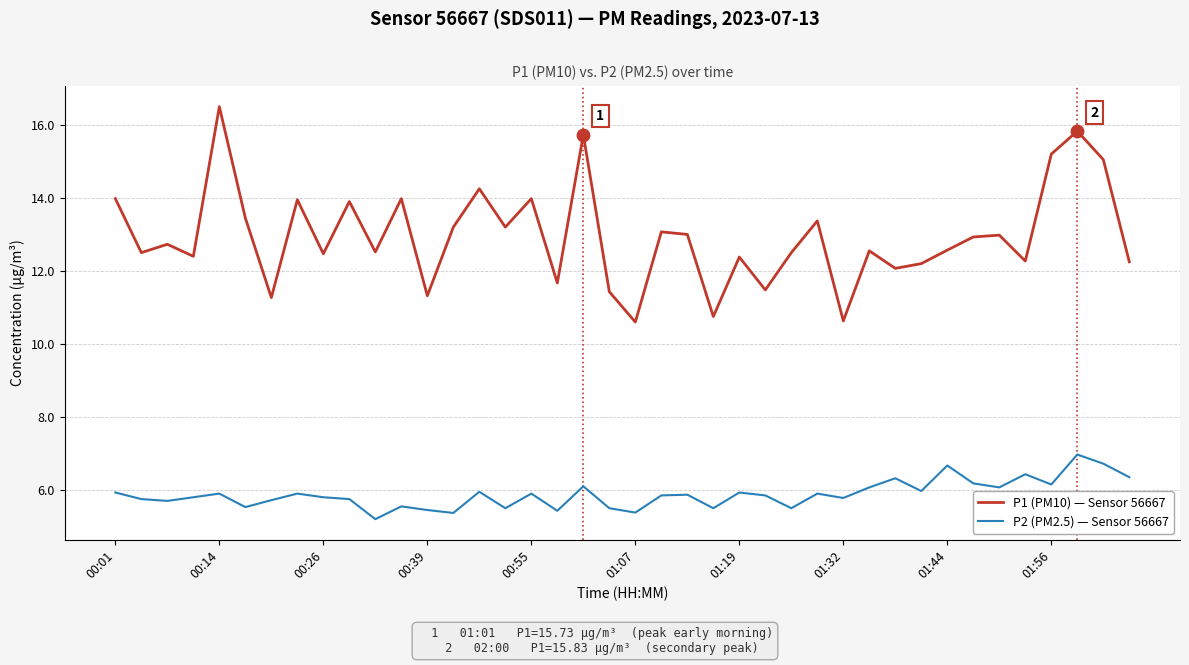

Which series has the largest total across all categories?

P1 (PM10) — Sensor 56667